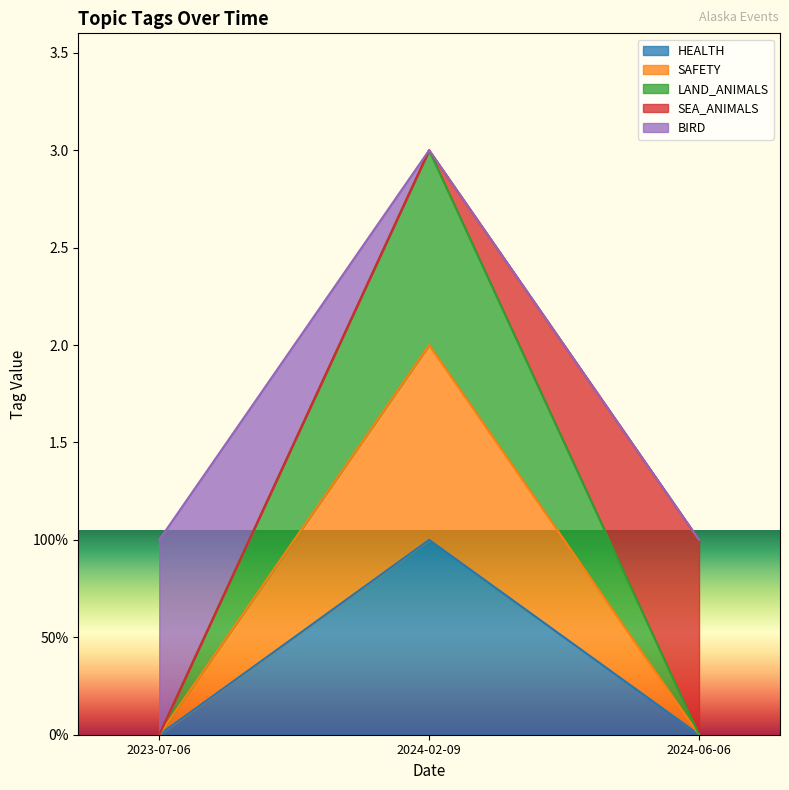

Does the chart display data point markers on the line(s)?

No